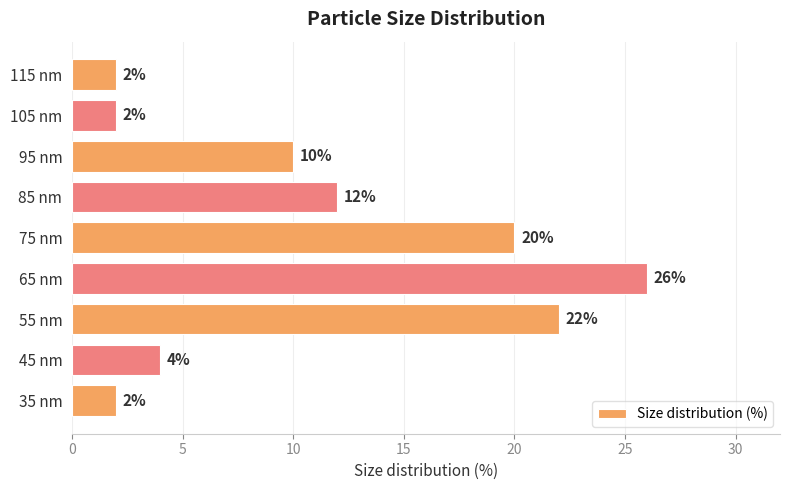

Reading bottom to top, extract all data points from this chart.

35 nm=2	45 nm=4	55 nm=22	65 nm=26	75 nm=20	85 nm=12	95 nm=10	105 nm=2	115 nm=2